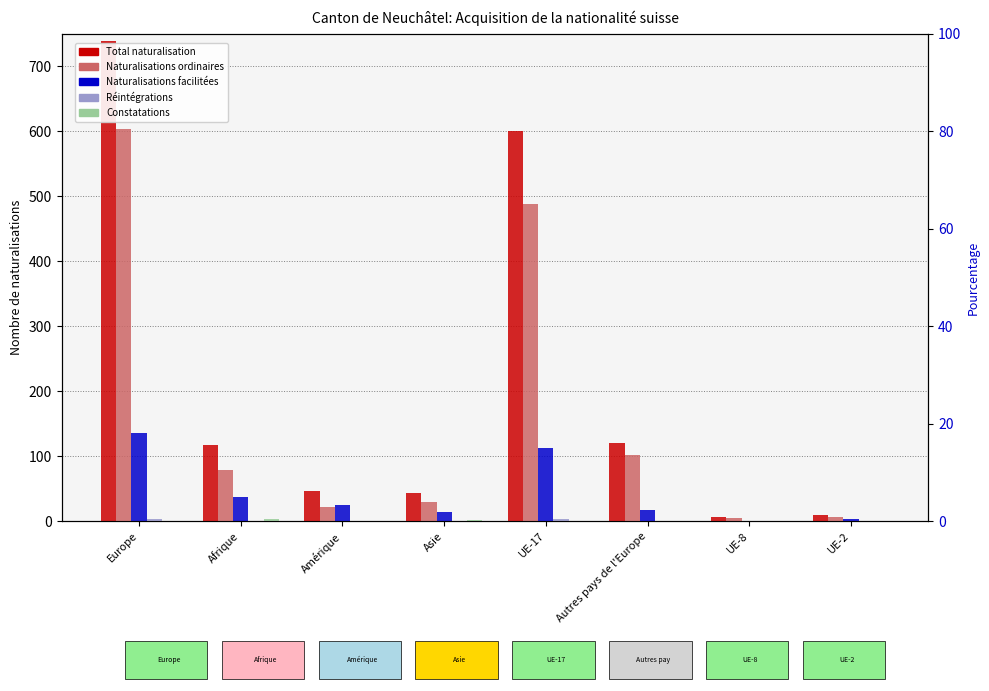

The value of Naturalisations facilitées at Autres pays de l'Europe is 28. True or false?

False